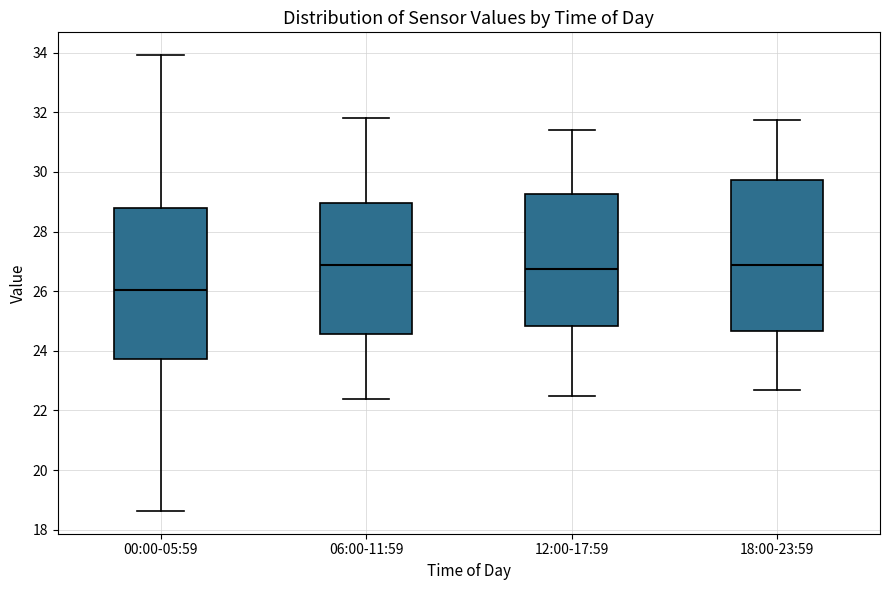

Reading left to right, transcribe this box plot: for each box, give where its median line is, the range the box spans, and where its two whiskers end, as read against the y-axis. The values are not printed on the chart, so give them approximately, as read against the axis.

00:00-05:59: median 26.0, box 23.8 to 28.8, whiskers 18.6 to 34.0
06:00-11:59: median 26.8, box 24.6 to 29.0, whiskers 22.4 to 31.8
12:00-17:59: median 26.8, box 24.8 to 29.2, whiskers 22.6 to 31.4
18:00-23:59: median 26.8, box 24.6 to 29.8, whiskers 22.8 to 31.8